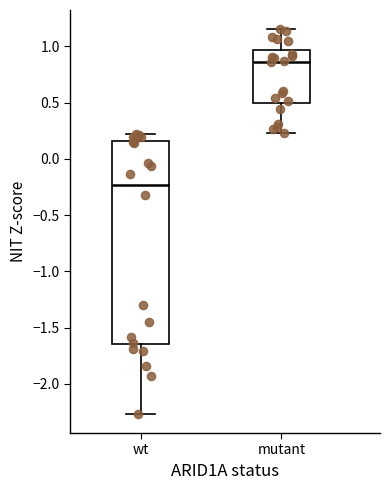

Where is the upper edge of the box for wt on the y-axis? The values are not printed on the chart, so give them approximately, as read against the axis.

0.15